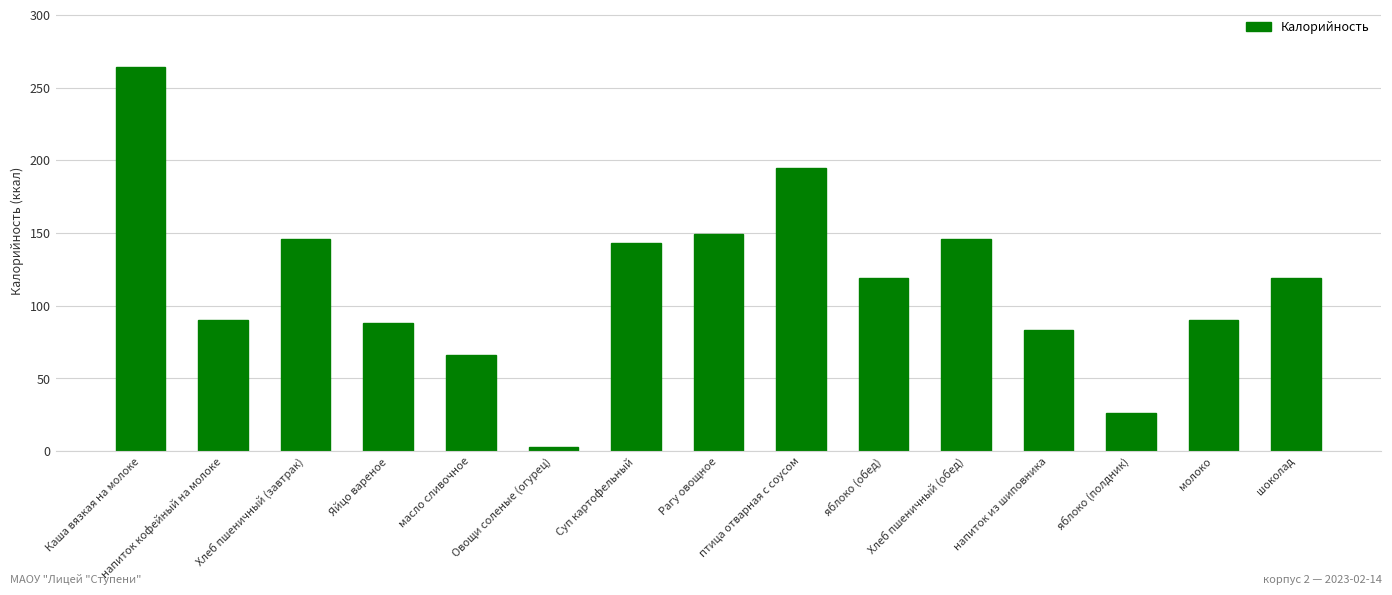

What is the sum of all values?

1726.8